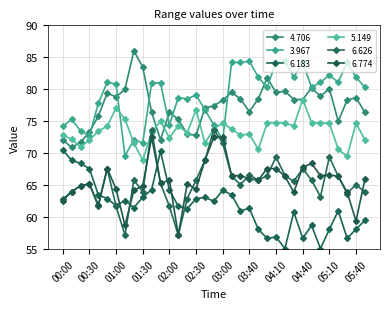

How many interior local peaks does the 4.706 series have?

9